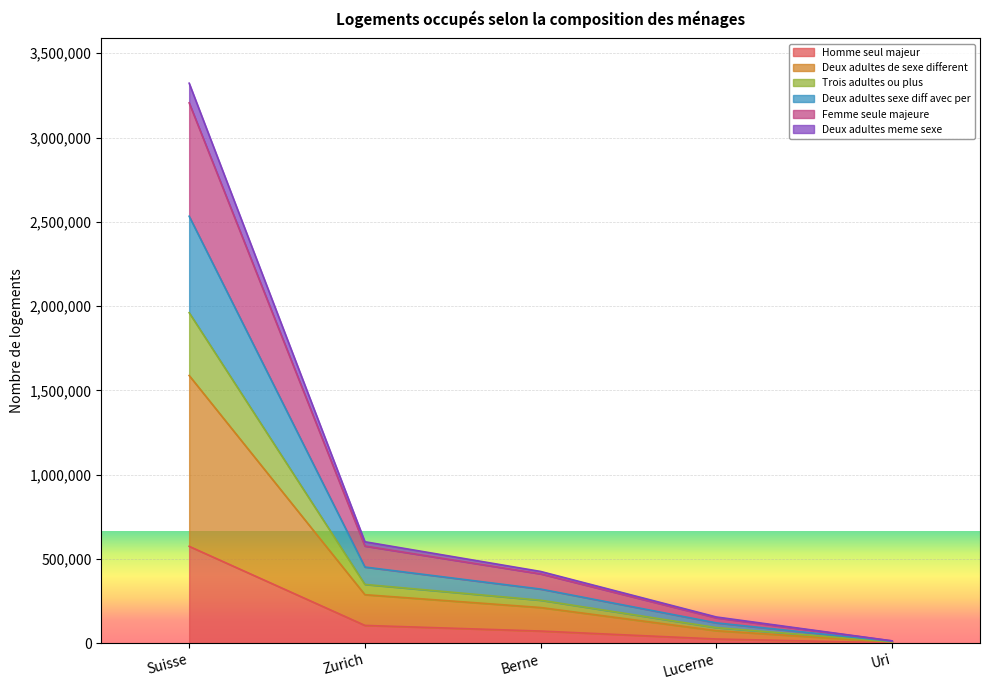

True or false: Deux adultes sexe diff avec per and Deux adultes de sexe different cross at least once.

False